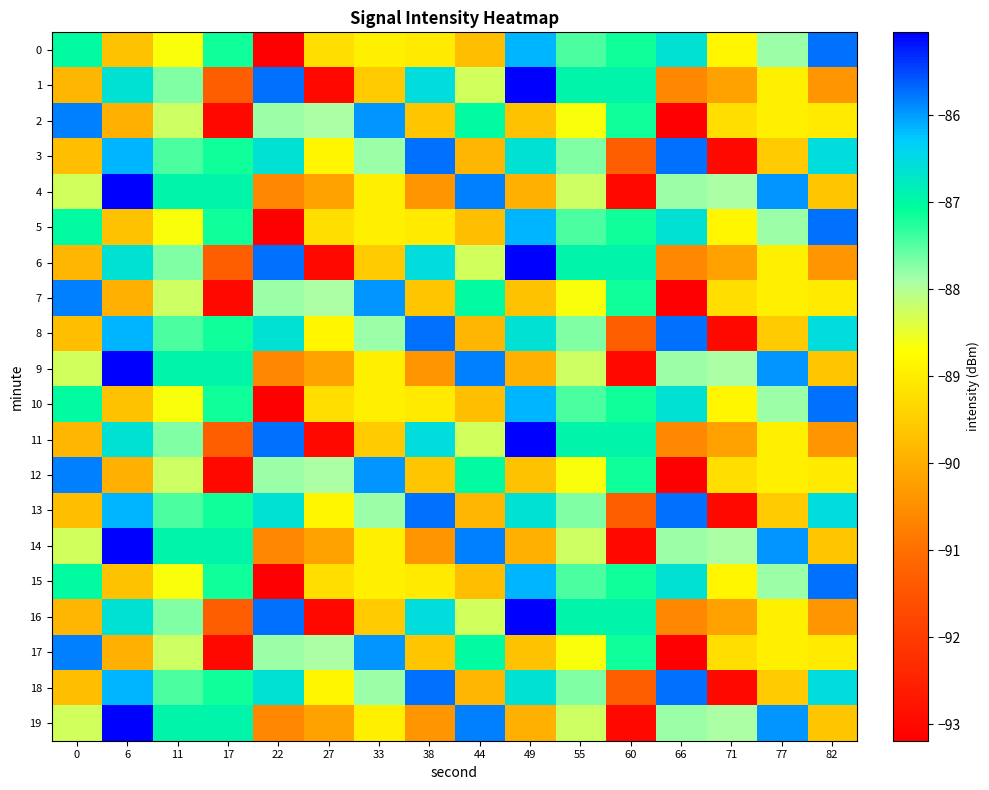

Which series has the widest spread of values?

1